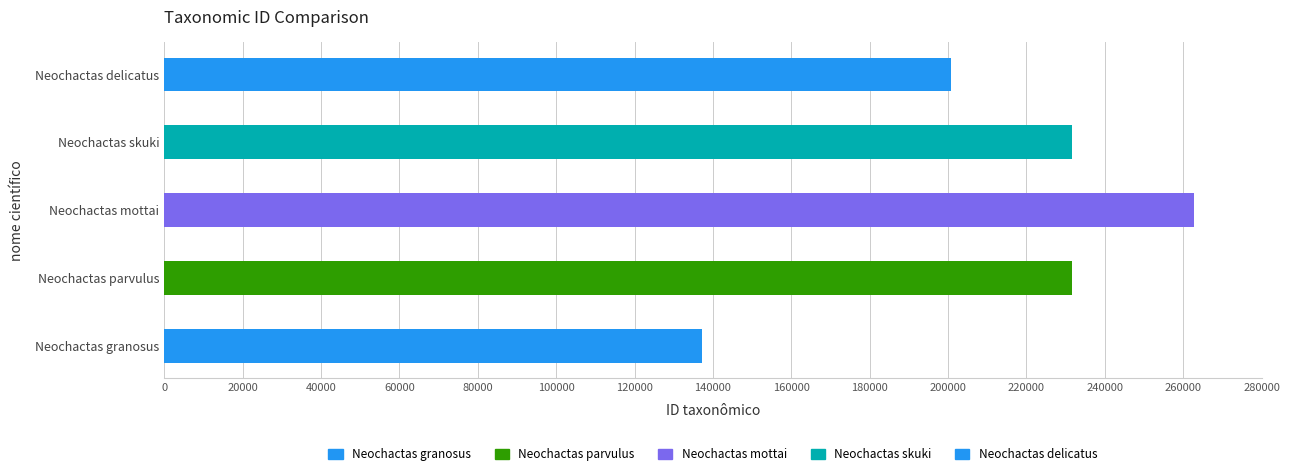

The chart shows a value of 150922 at Neochactas parvulus. True or false?

False